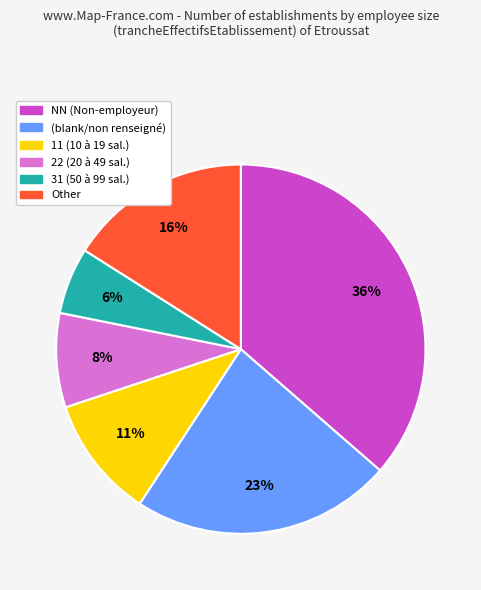

Is there a majority slice in this chart?

No